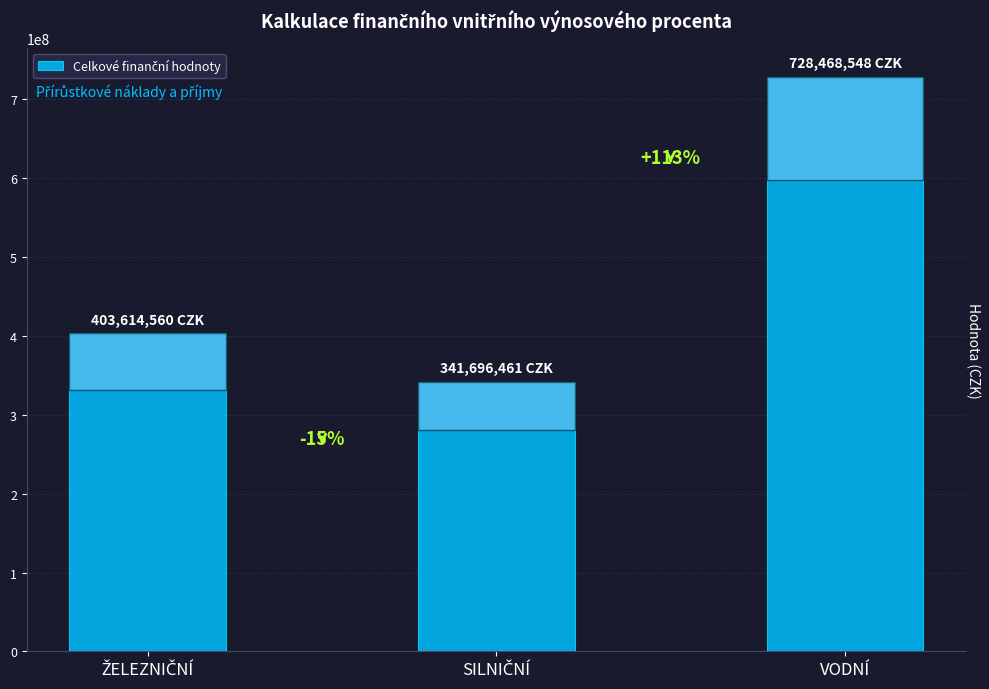

Does the chart contain stacked bars?

No